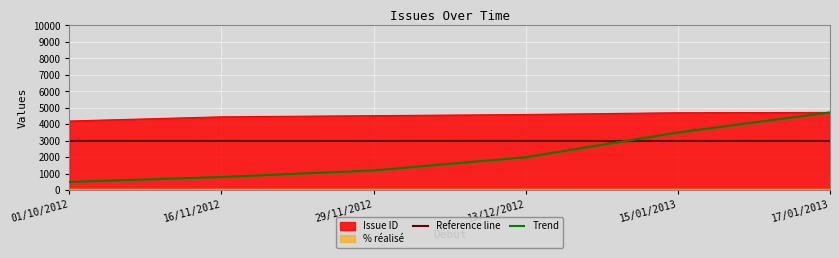

What is the change in value from 16/11/2012 to 17/01/2013?

+266